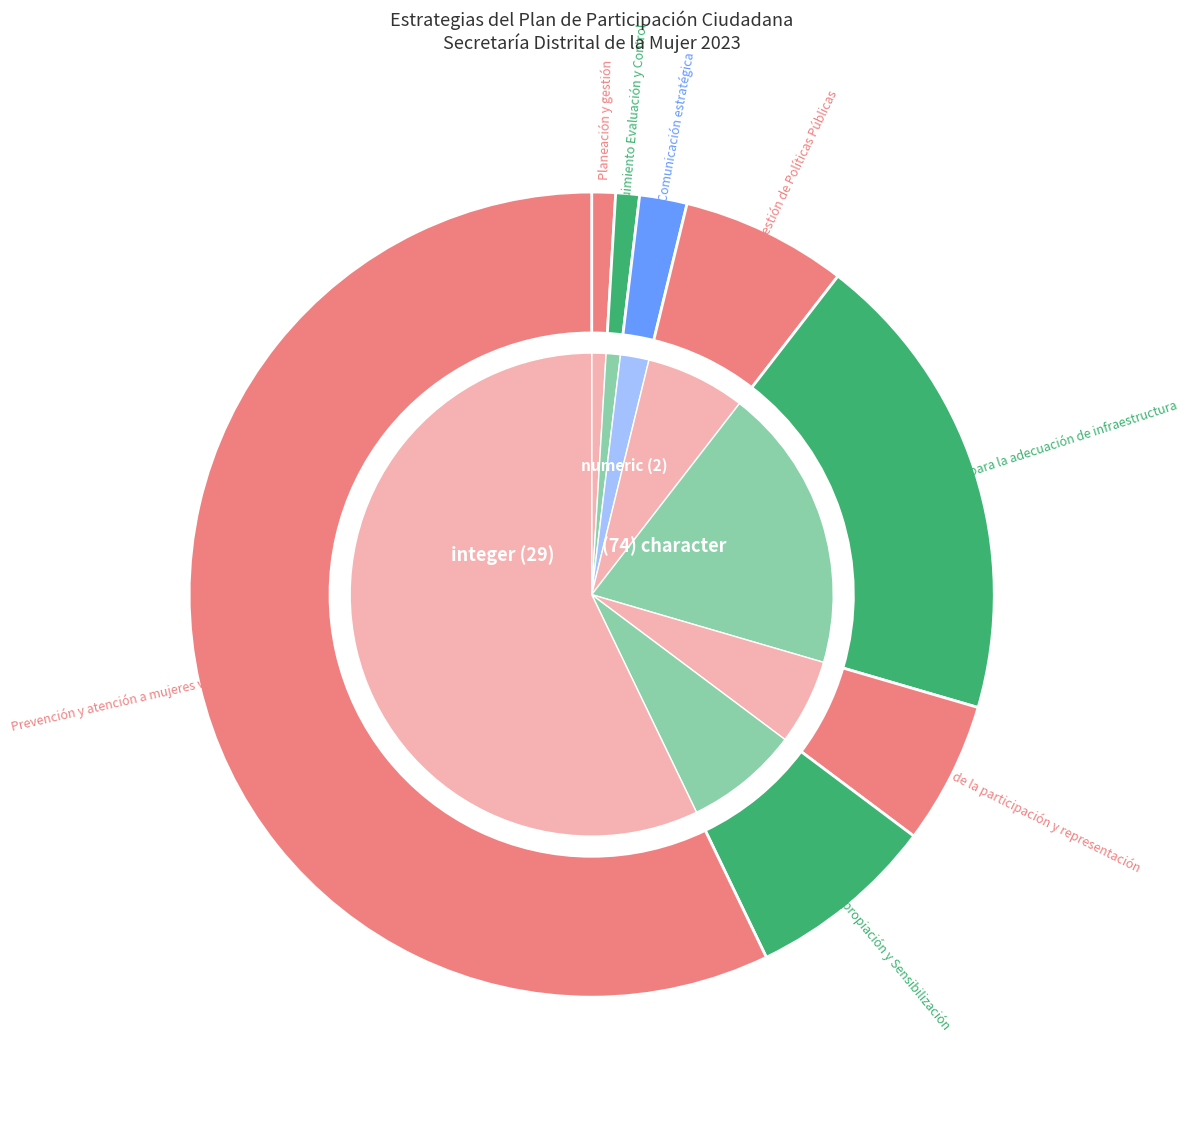

What is the ratio of the value at Promoción de la participación y representación to the value at Seguimiento Evaluación y Control?

6.0